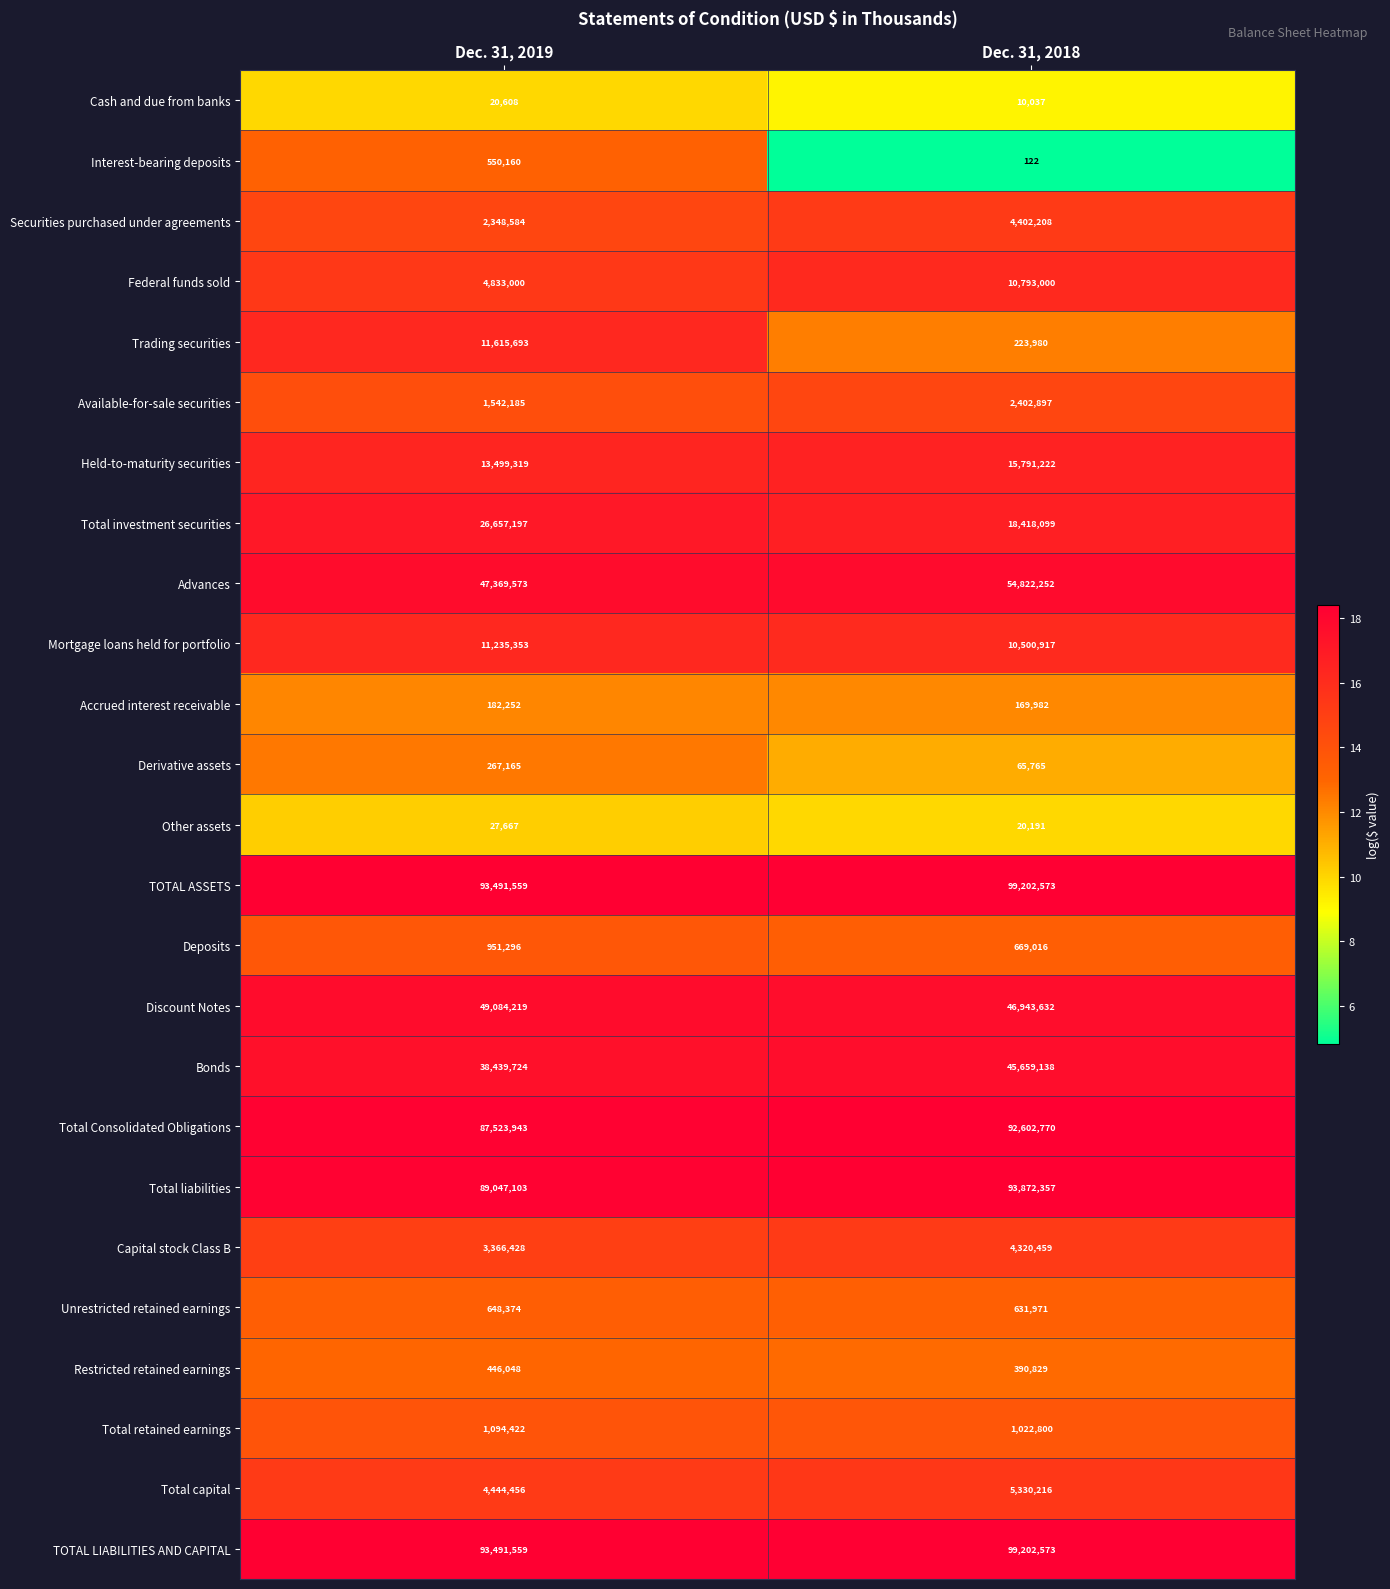

What value does the Interest-bearing deposits series have at Dec. 31, 2019, to the nearest 10?

550160